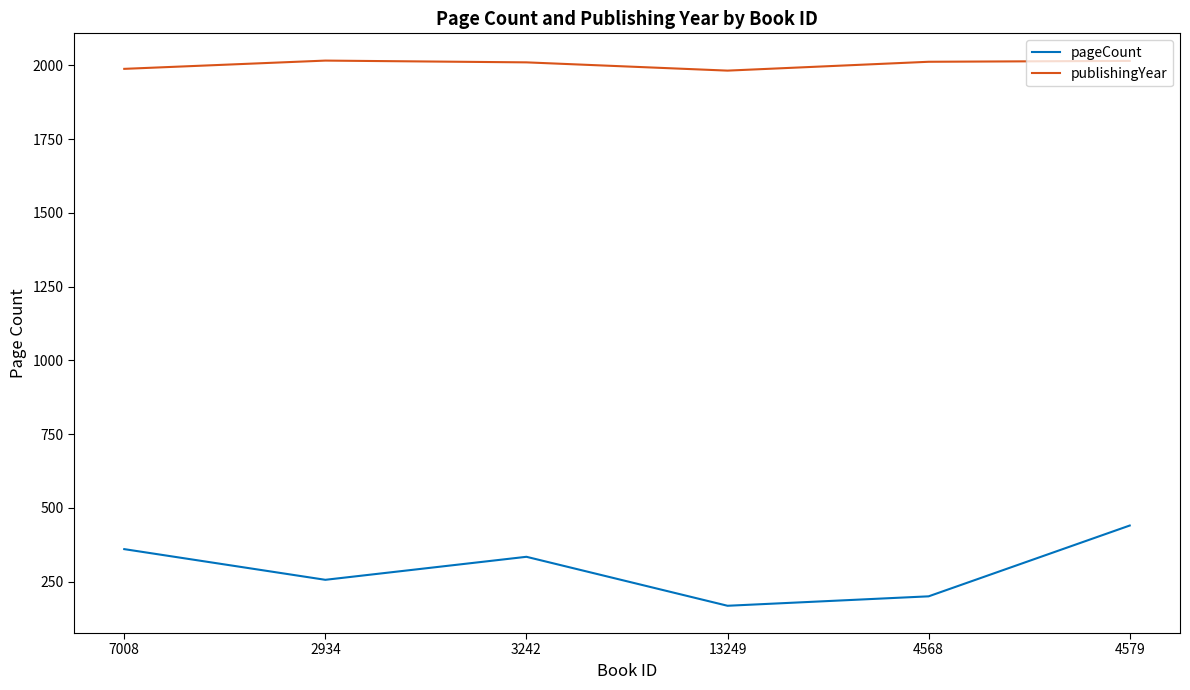

Which series has the largest total across all categories?

publishingYear